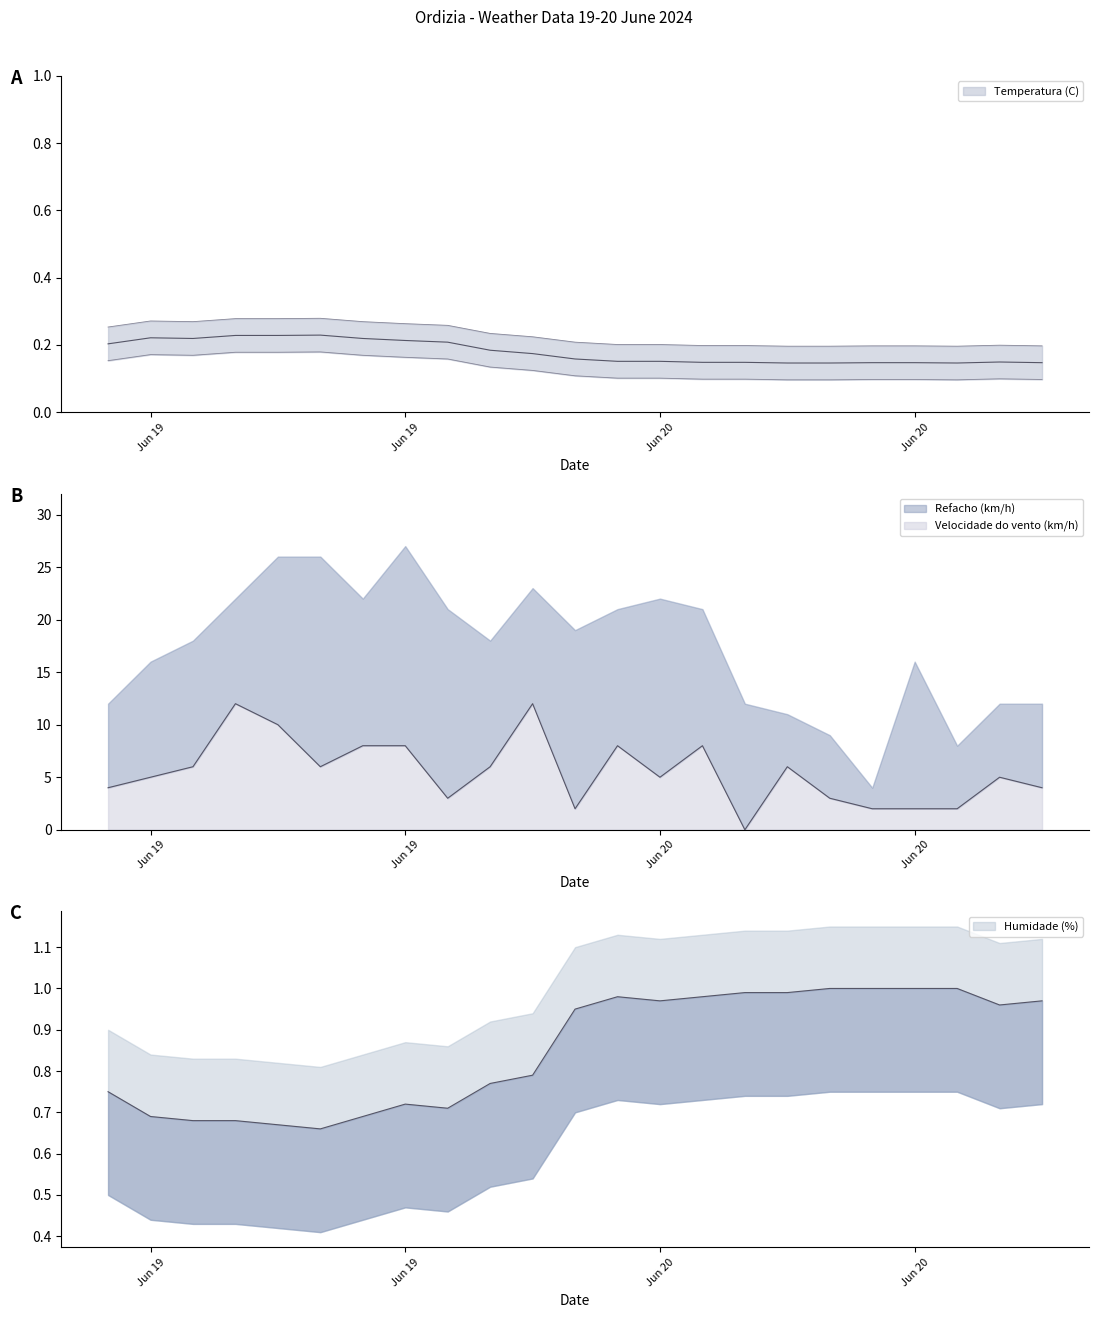

At which category is the sum across all series the highest?

19/06/2024 21:00